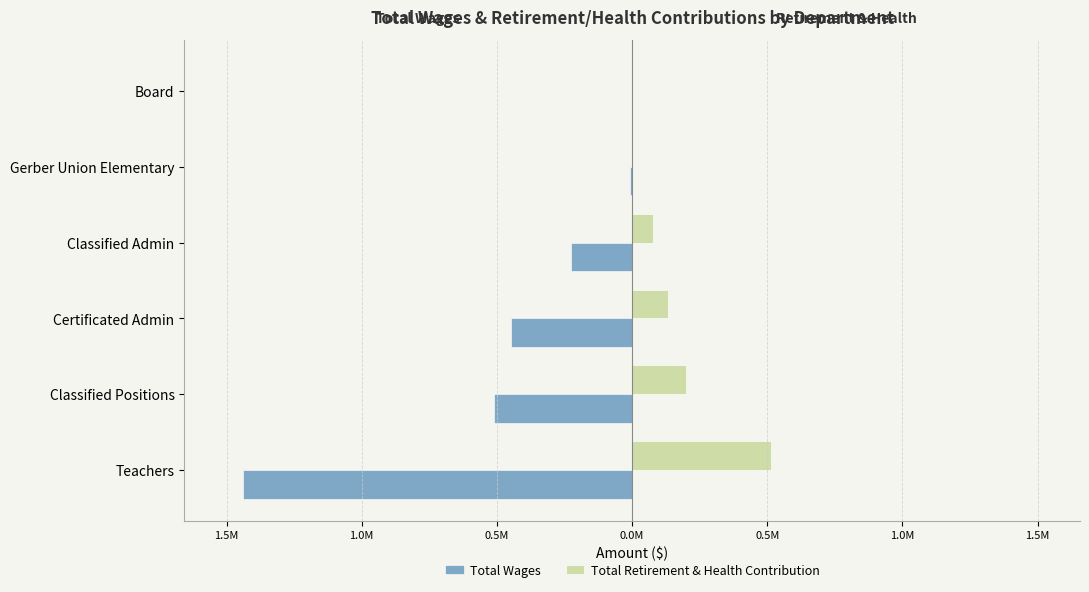

What is the value of the Total Wages bar at the 4th from the left?

-0.2